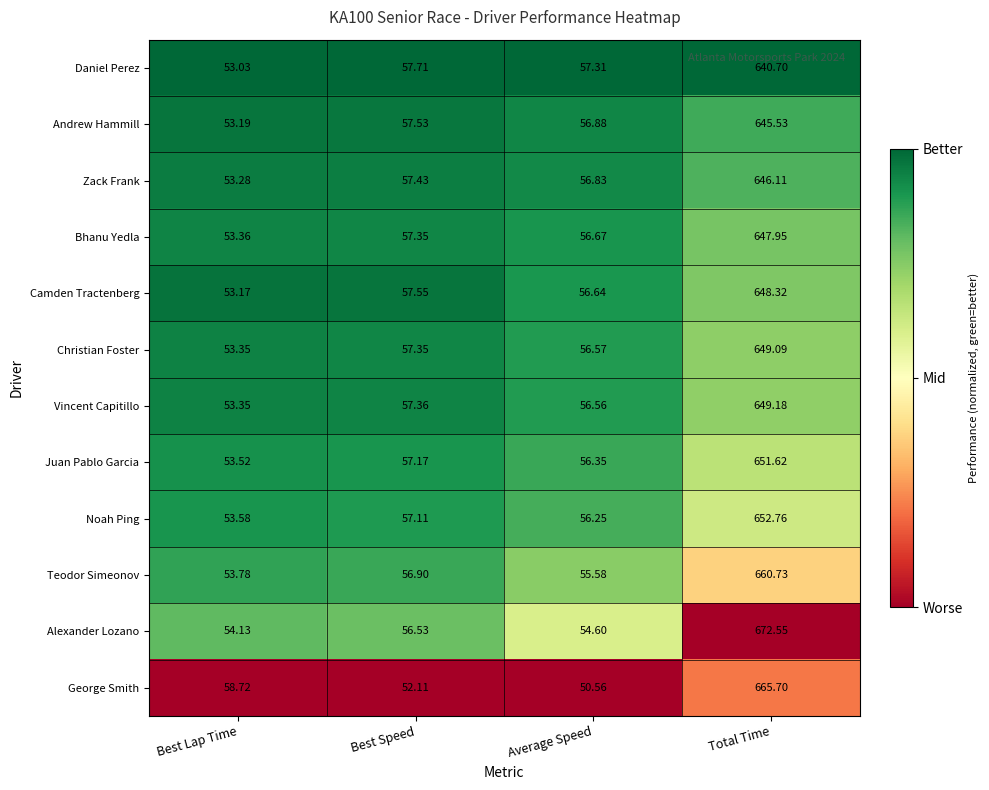

Which series has the largest total across all categories?

Alexander Lozano